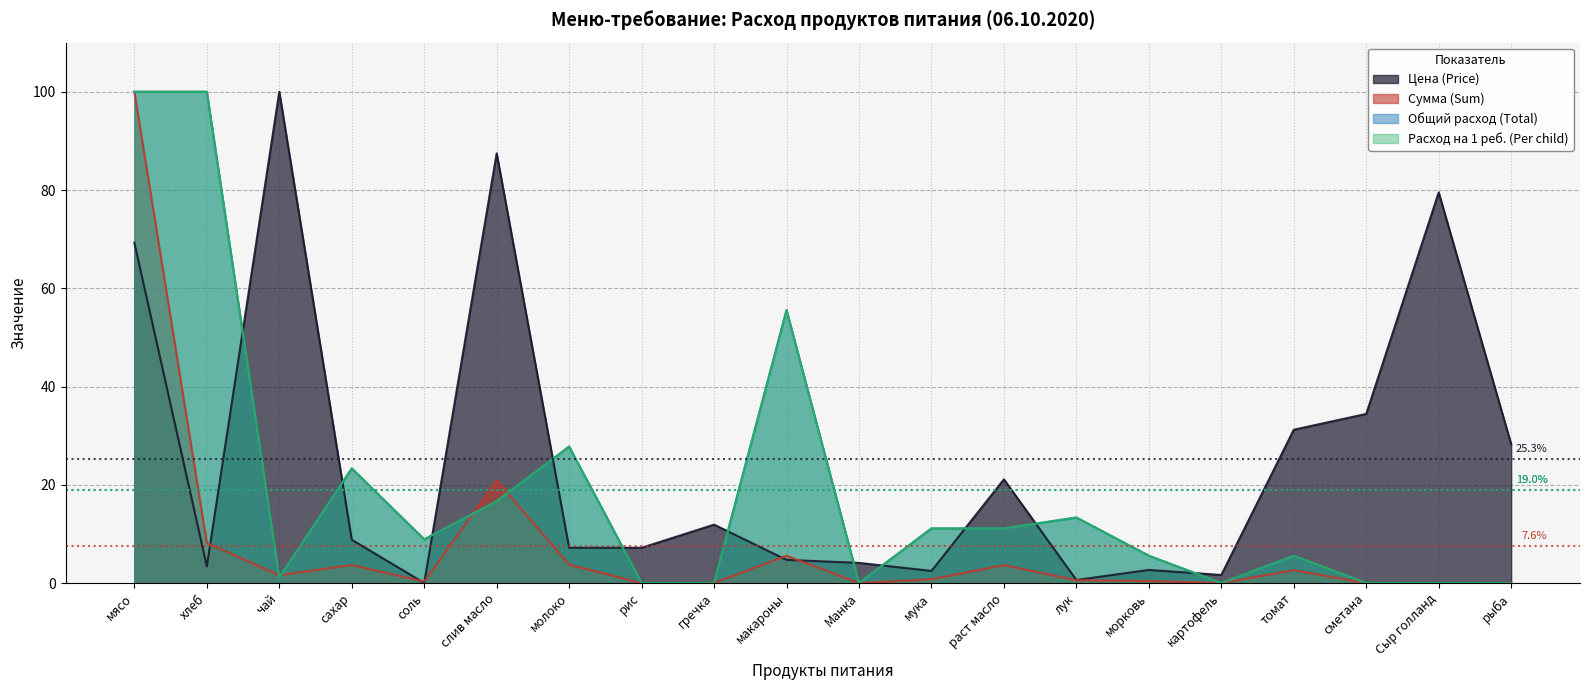

Where is Общий расход (Total) nearest to the value 50?

макароны